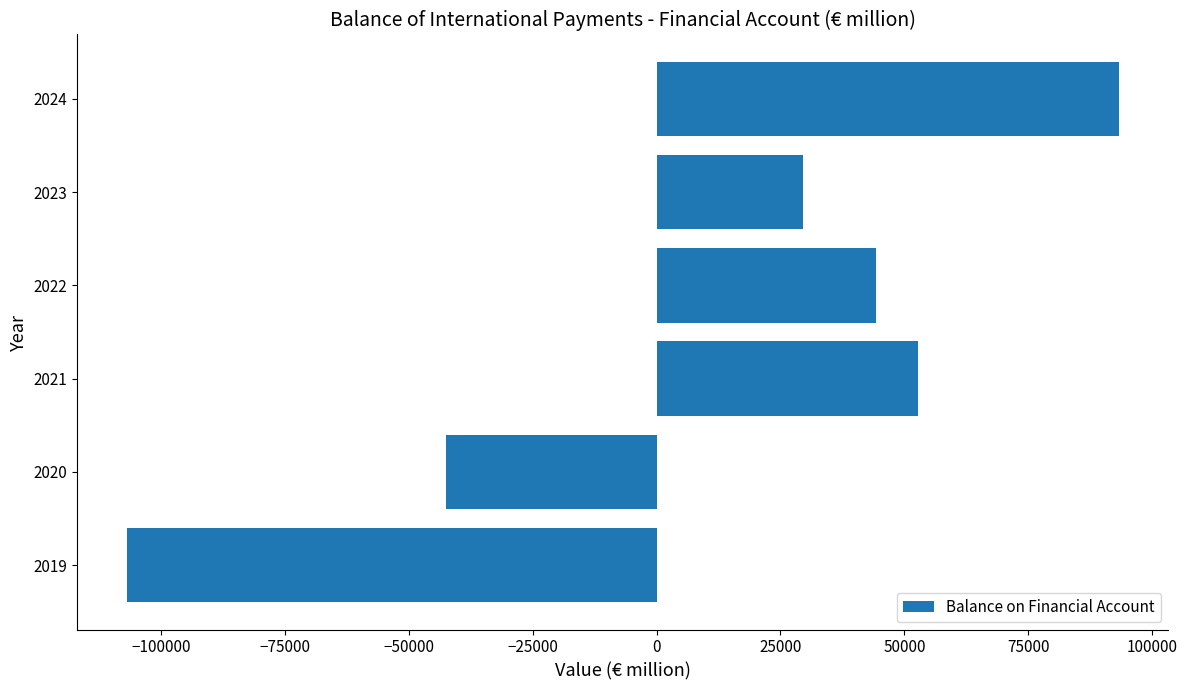

Reading top to bottom, extract all data points from this chart.

2024=93286	2023=29590	2022=44364	2021=52657	2020=-42574	2019=-106938